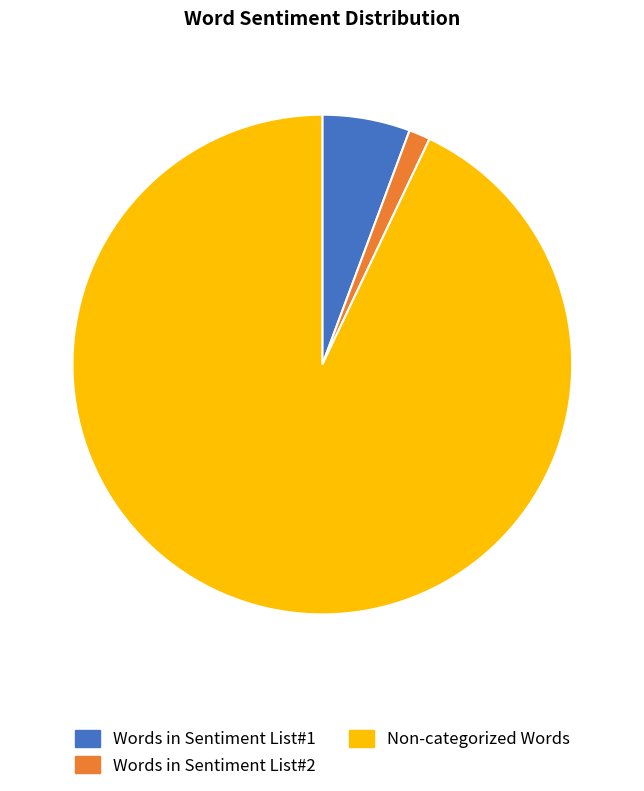

Does Non-categorized Words account for over 50% of the chart?

Yes